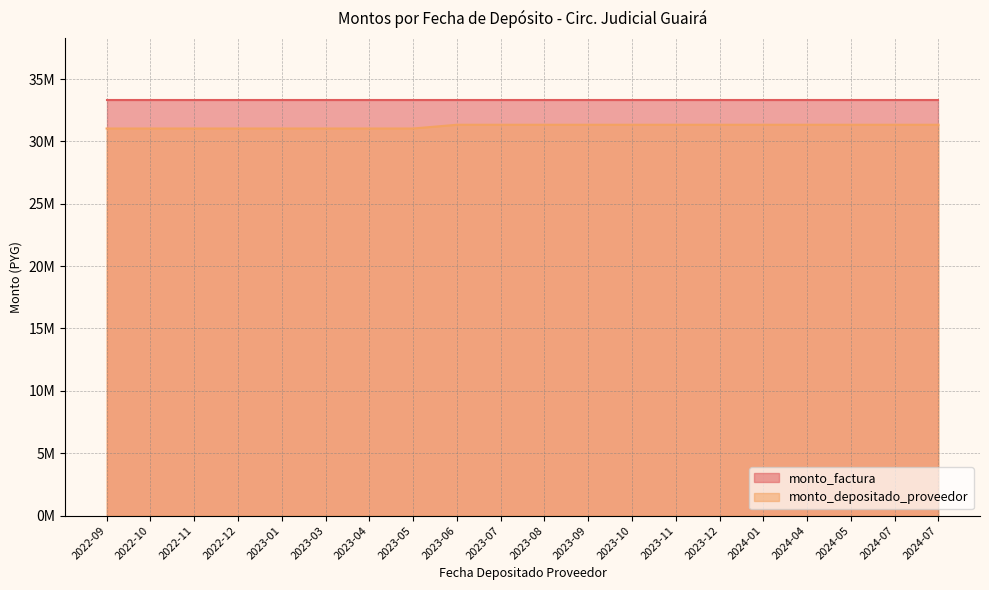

What is the difference between the maximum and minimum values?

301214